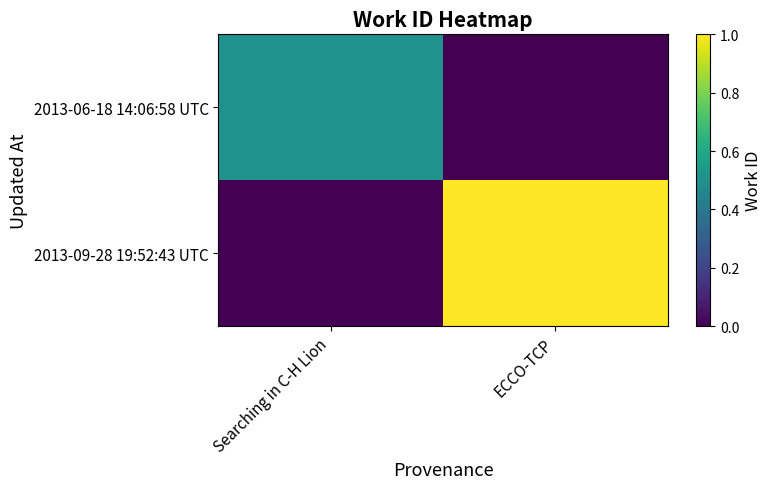

Which series changed the most between Searching in C-H Lion and ECCO-TCP?

2013-09-28 19:52:43 UTC